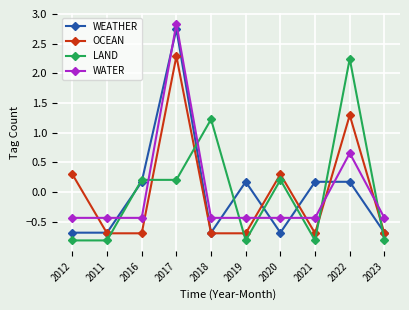

What is the greatest value displayed?

2.8